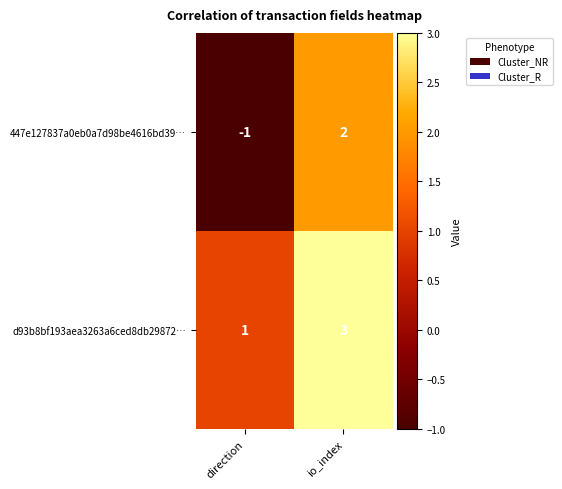

At how many categories does at least one series exceed 2?

1